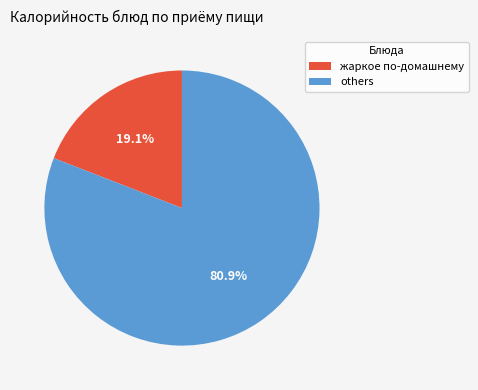

Does any single category account for the majority?

Yes